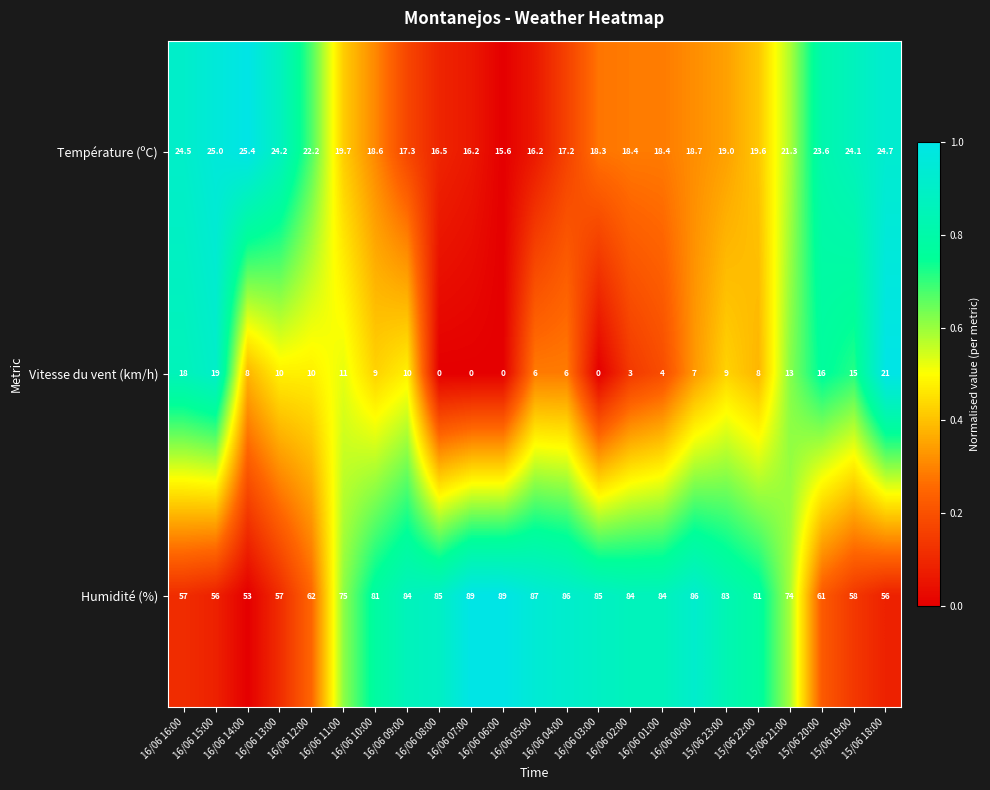

Which series has the largest total across all categories?

Humidité (%)